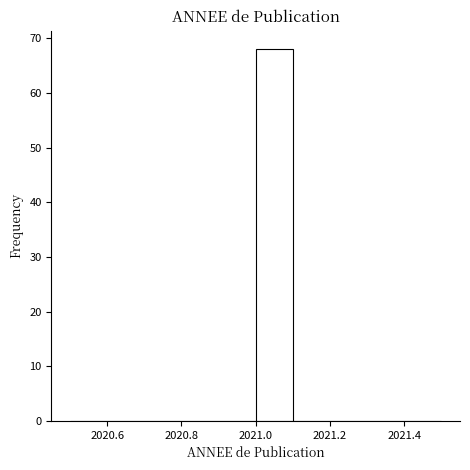

Reading left to right, list every bar in this chart as the range it spans on the x-axis followed by its height. The values are not printed on the chart, so give them approximately, as read against the axis.

2020.5 to 2020.6: 0
2020.6 to 2020.7: 0
2020.7 to 2020.8: 0
2020.8 to 2020.9: 0
2020.9 to 2021.0: 0
2021.0 to 2021.1: 68
2021.1 to 2021.2: 0
2021.2 to 2021.3: 0
2021.3 to 2021.4: 0
2021.4 to 2021.5: 0